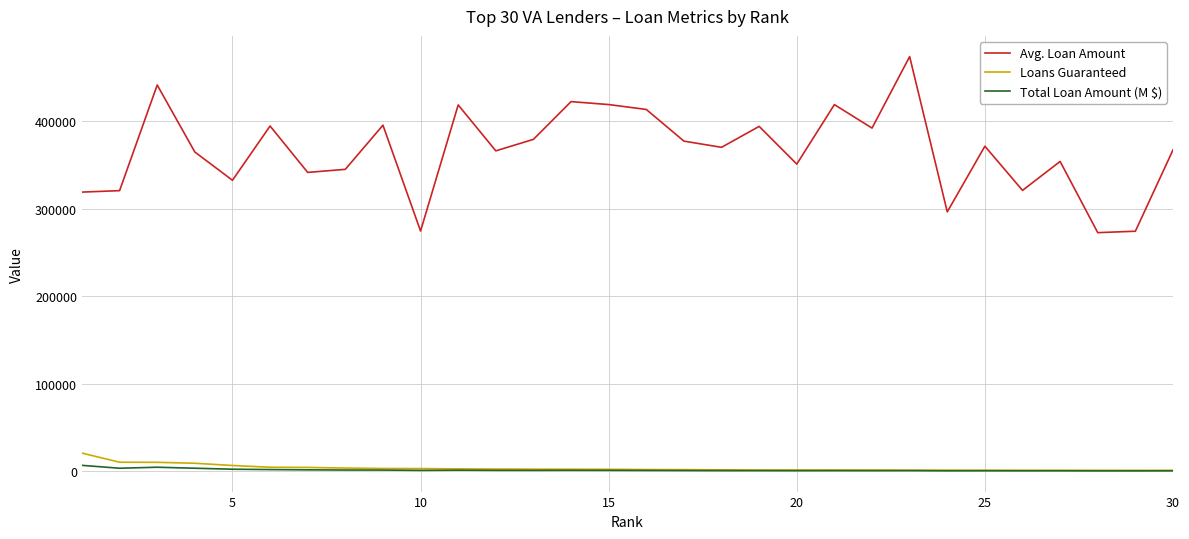

True or false: Total Loan Amount (M $) and Avg. Loan Amount cross at least once.

False